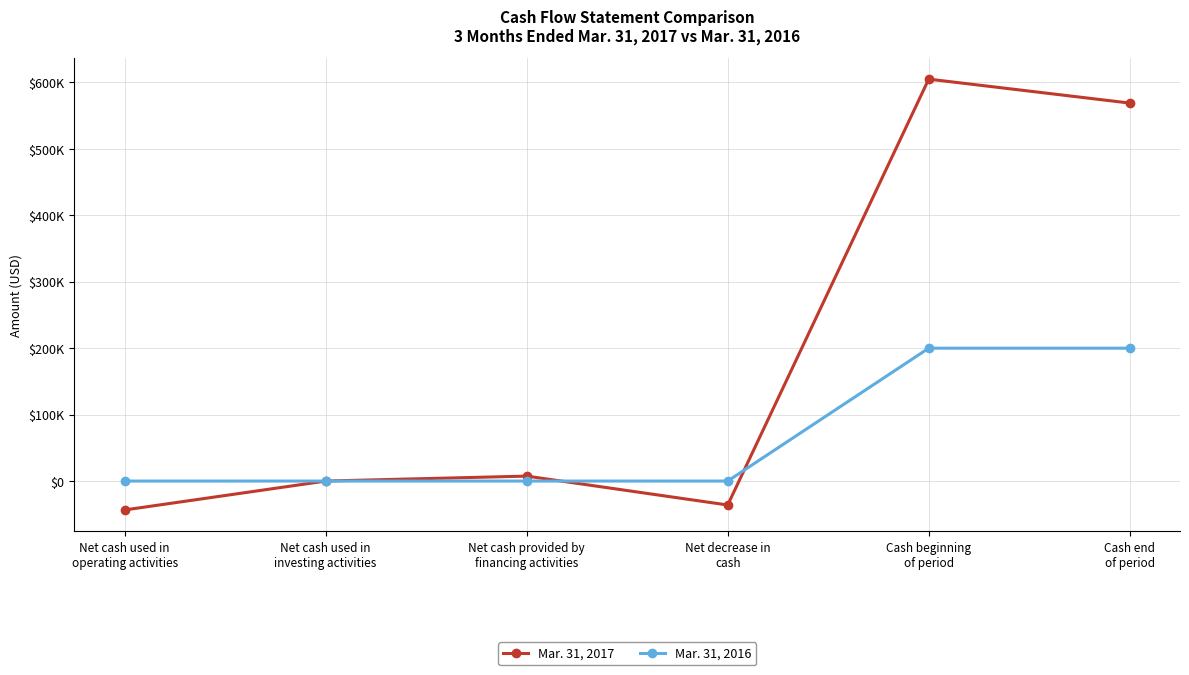

Which category has the highest value across all series?

Cash beginning
of period